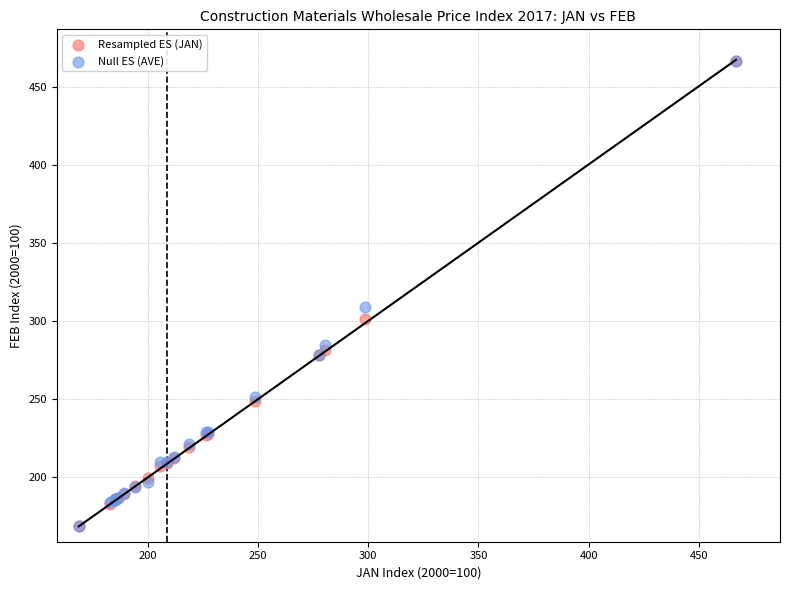

In the Null ES (AVE) series, what Y value is closest to 317?

309.2